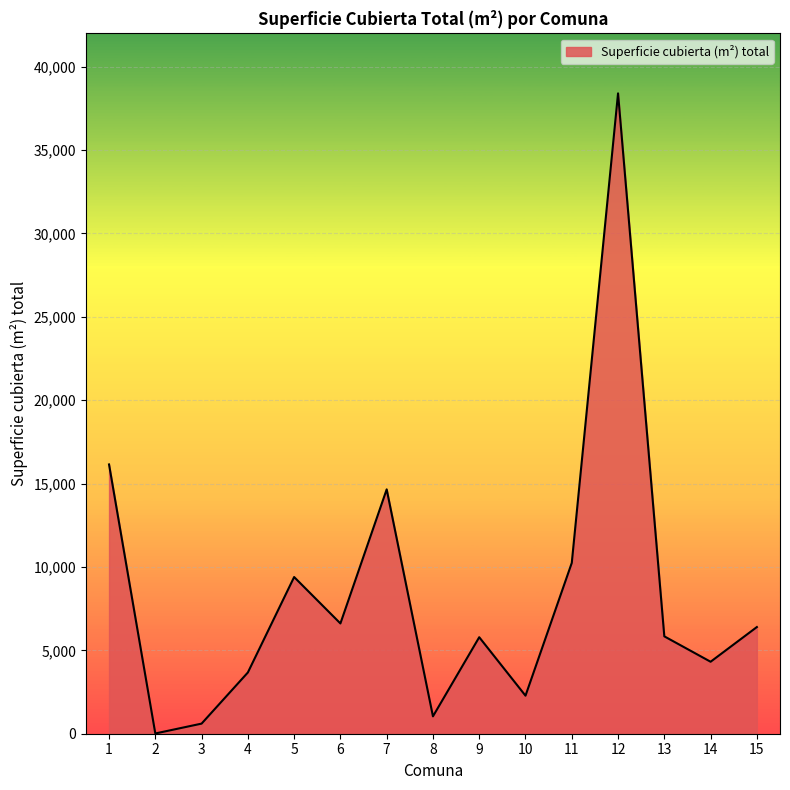

How many lines are shown in the chart?

1